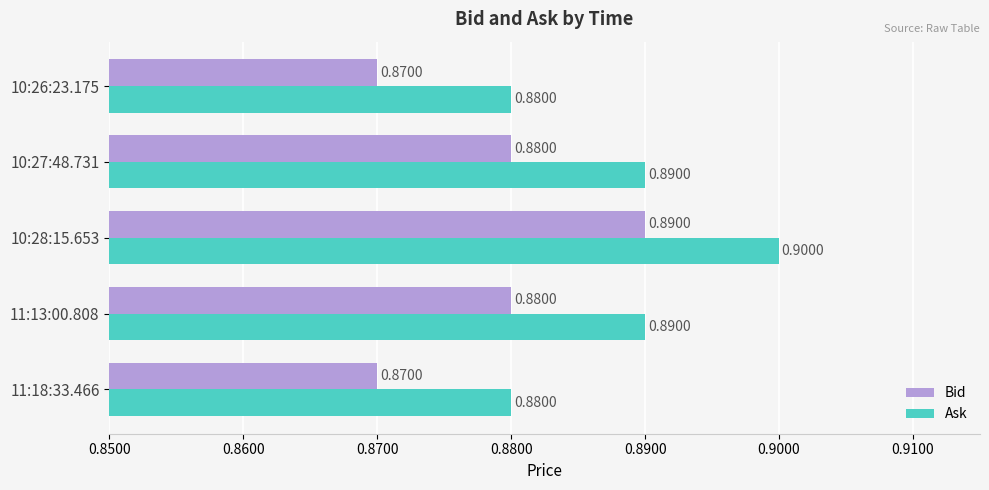

At which category is the sum across all series the highest?

10:28:15.653